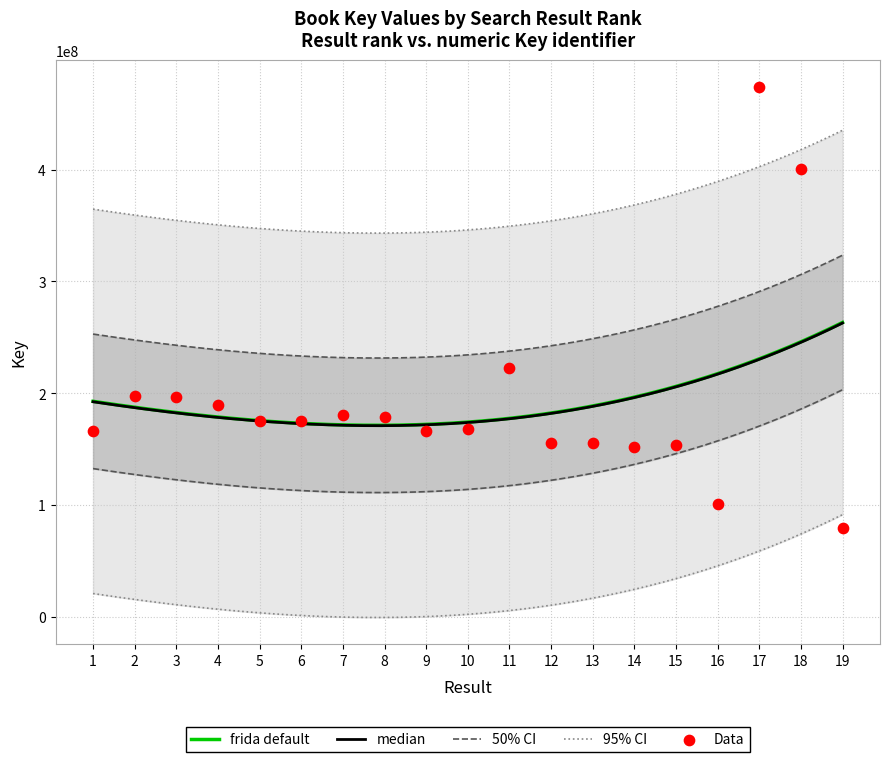

Approximately how many times larger is the value at 16 compared to 8?

0.6